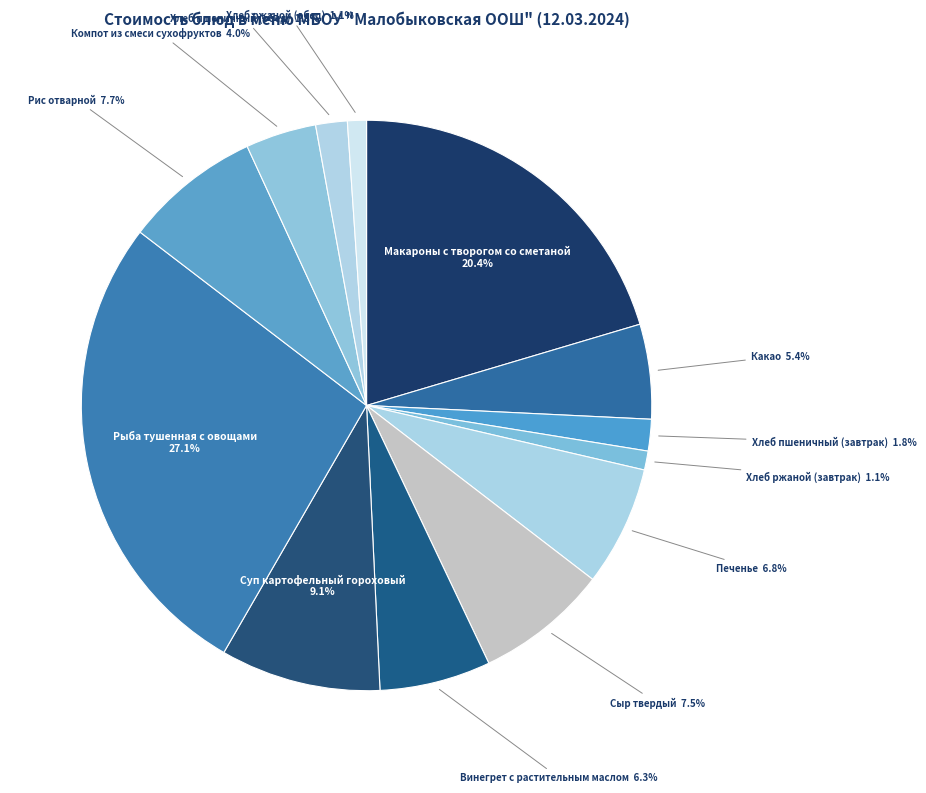

Combined, do Хлеб ржаной (завтрак) and Какао account for over 50%?

No